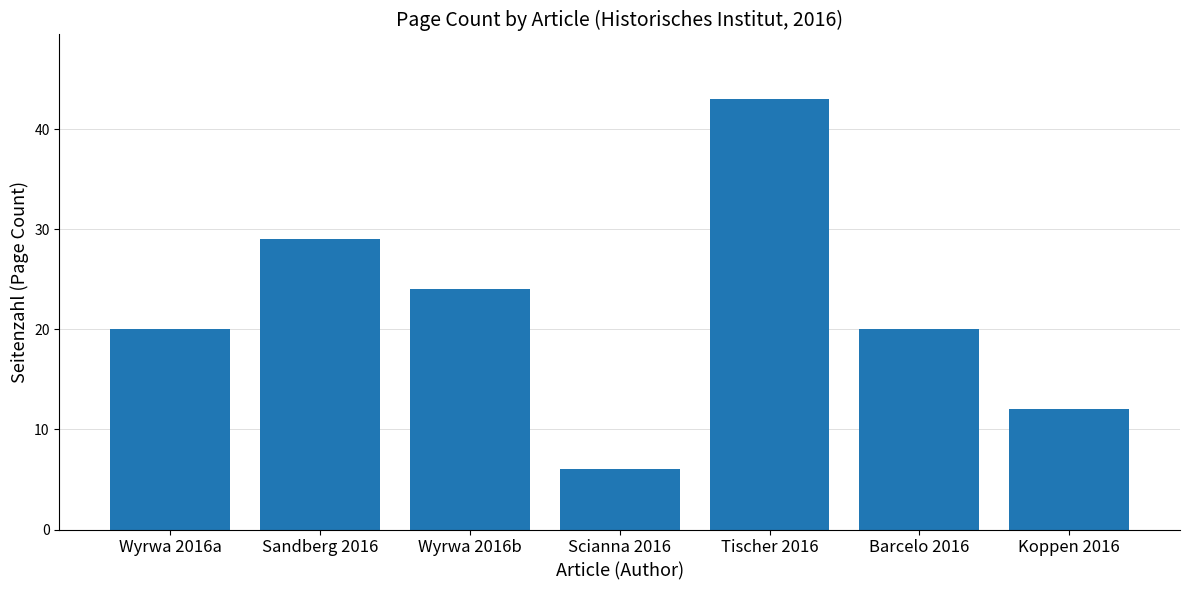

Which label corresponds to the smallest value in the chart?

Scianna 2016